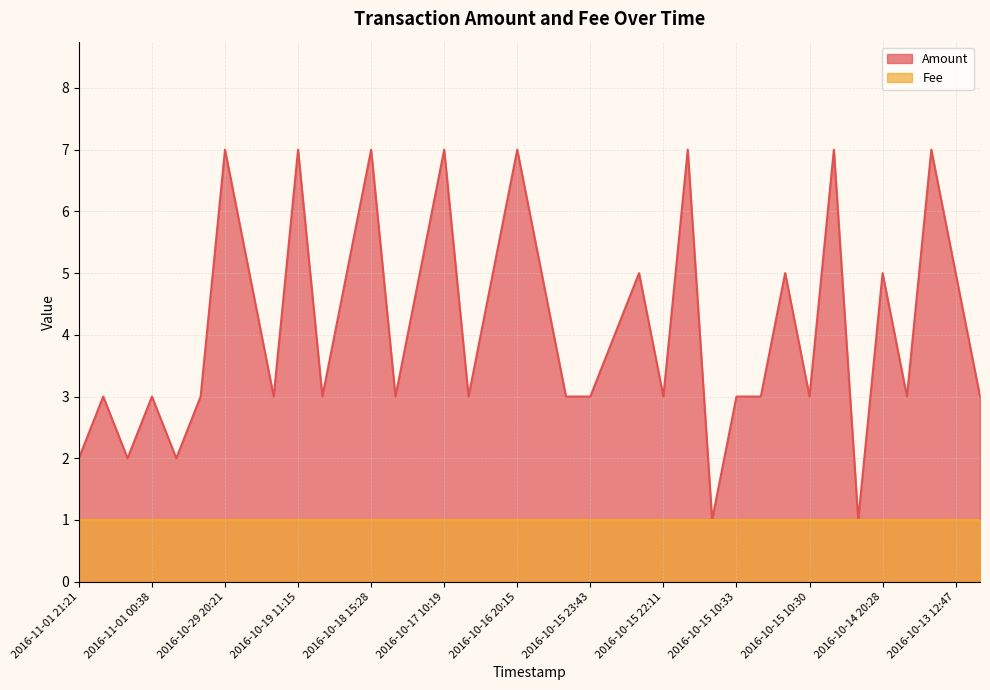

Which has a higher value, 2016-10-16 20:15 or 2016-10-15 22:39?

2016-10-16 20:15